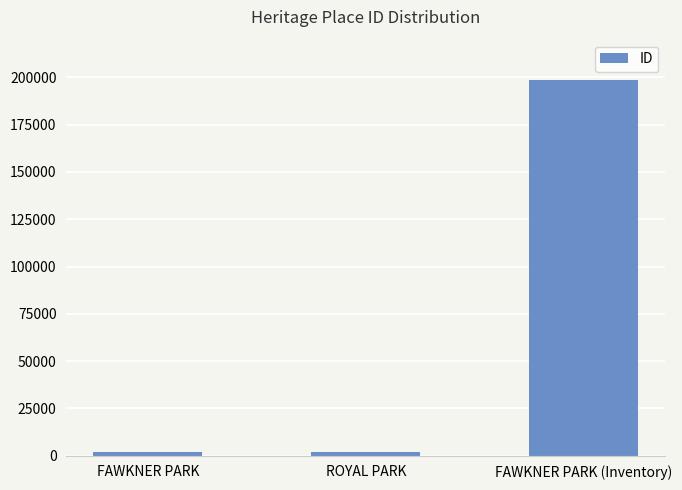

At which label is the value closest to 100304?

ROYAL PARK